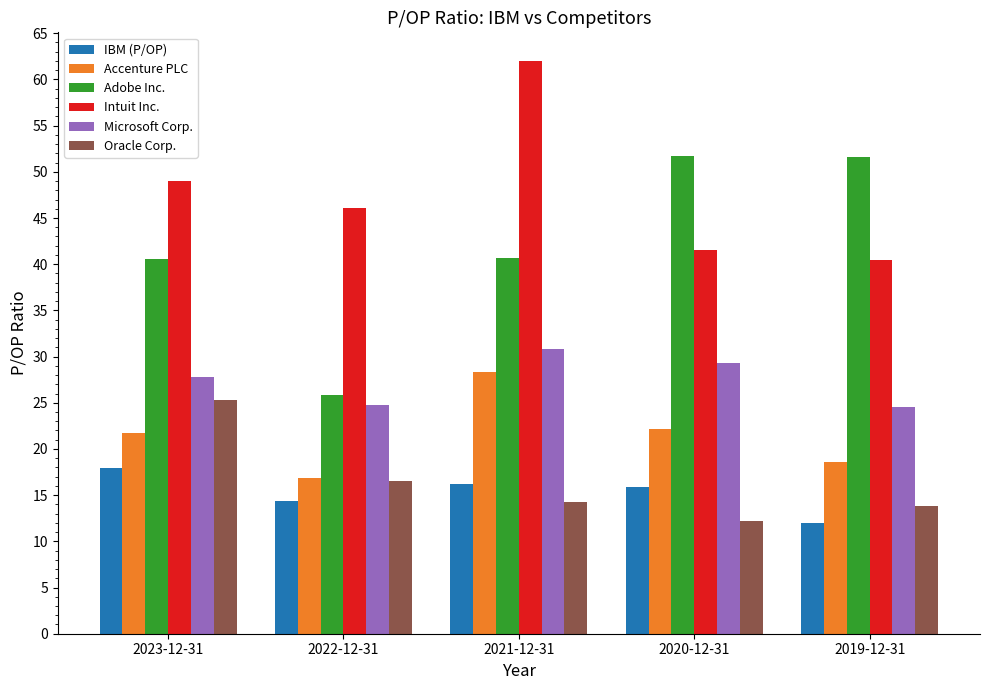

What is the difference between the maximum and second lowest values in the Oracle Corp. series?

11.5